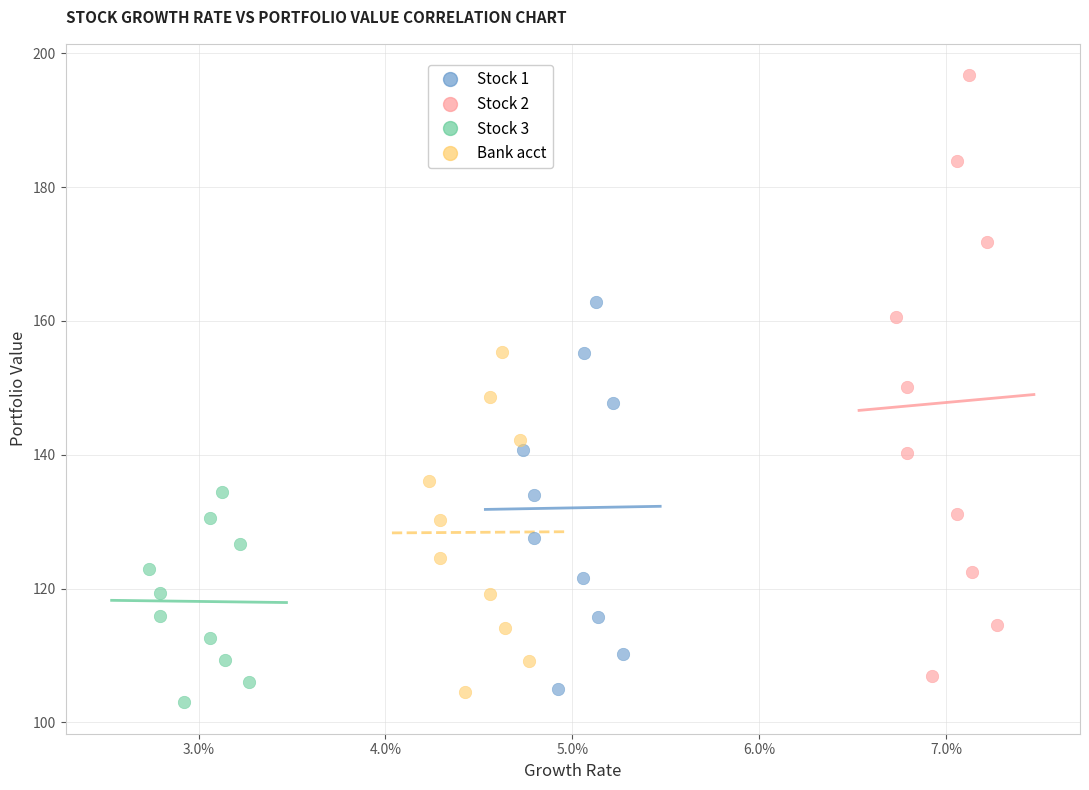

Which series has the largest Y range (max minus min)?

Stock 2